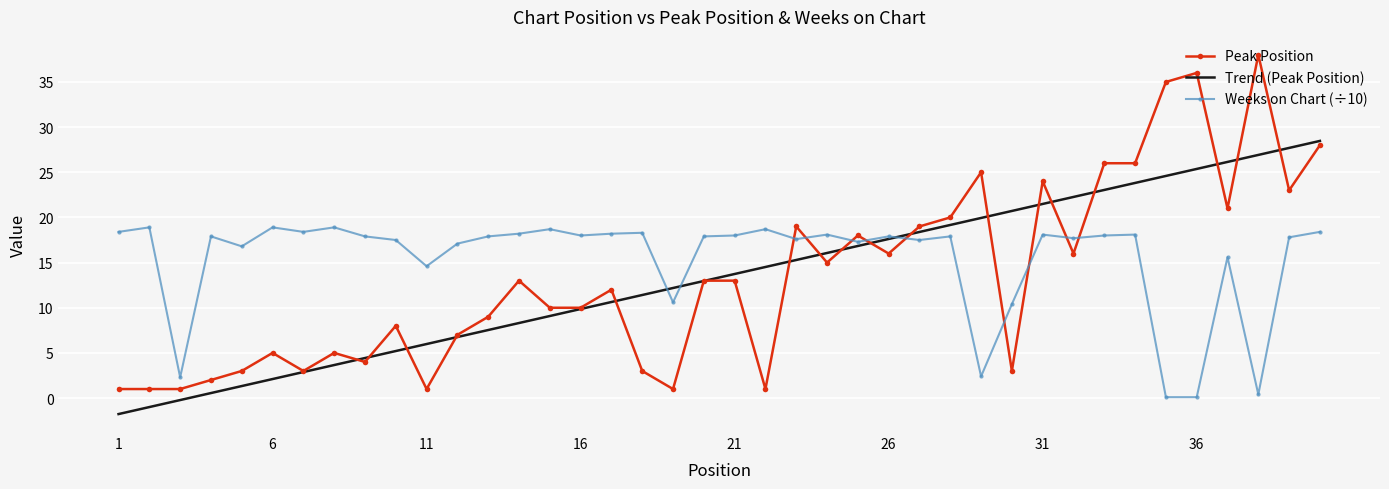

Which series has the largest total across all categories?

Weeks on Chart (÷10)